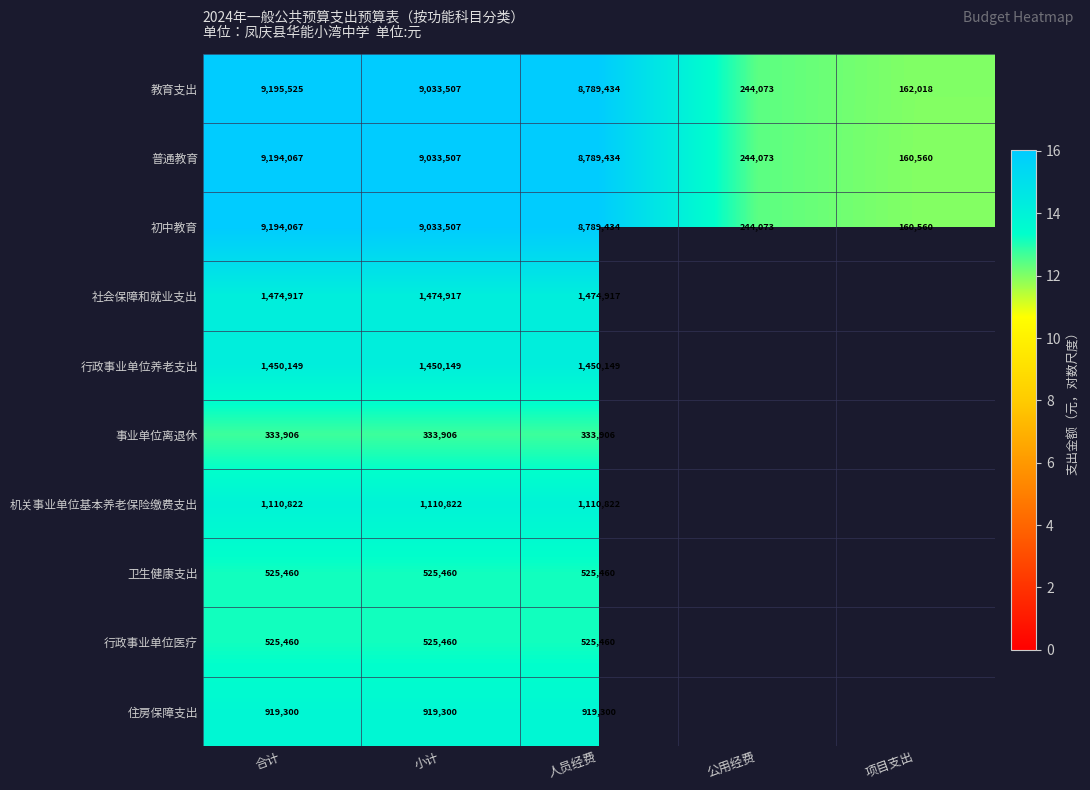

Where does the 初中教育 series first go above 8789434?

合计